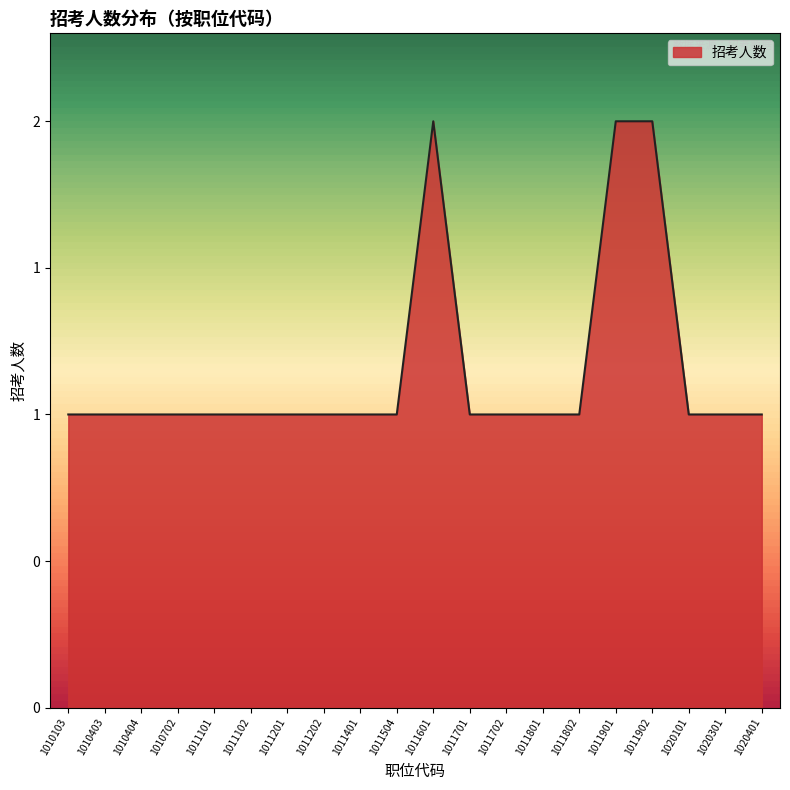

Where is the first local maximum?

1011601